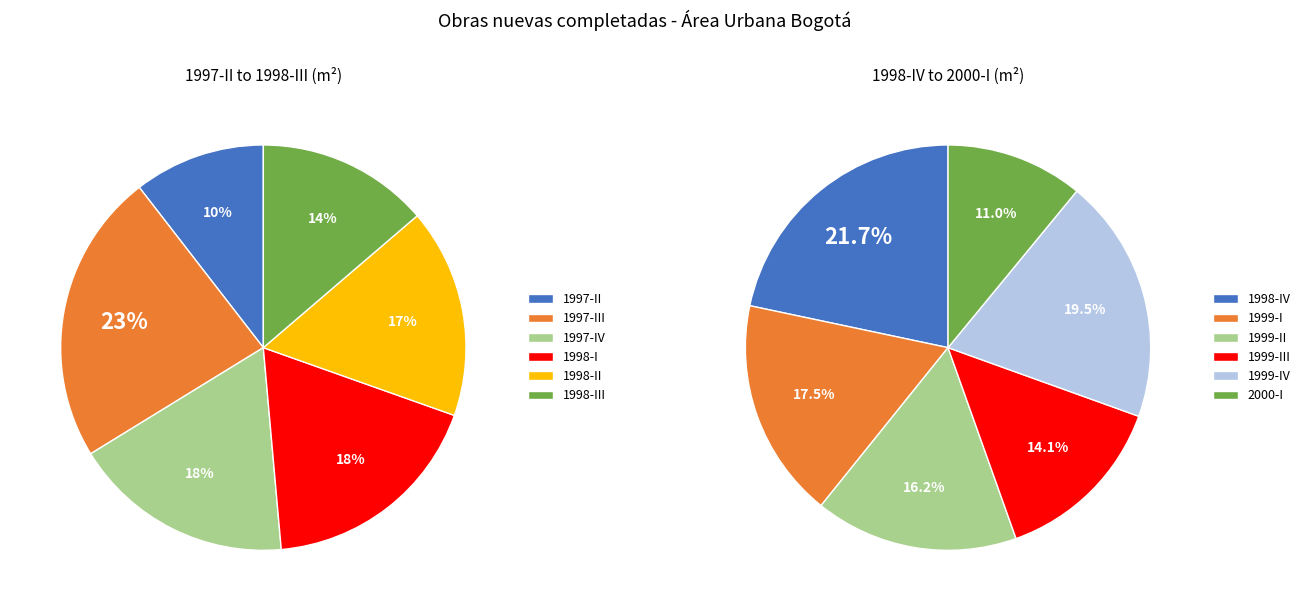

Does II account for over 50% of the chart?

No